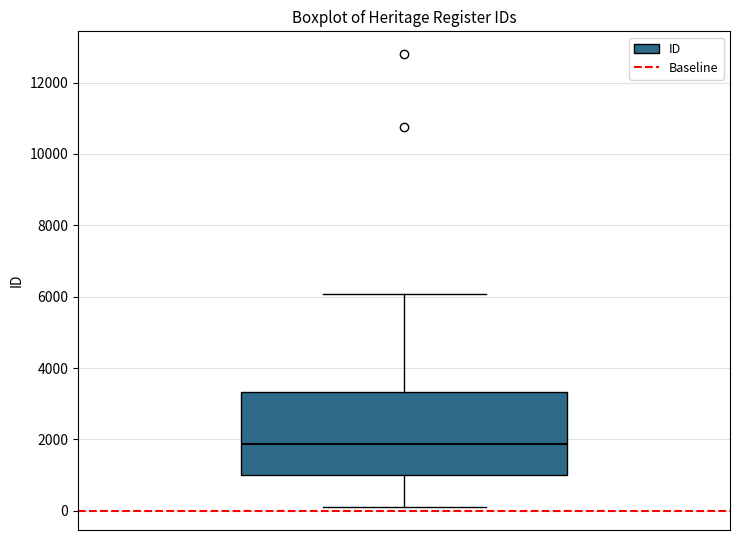

Where does the lower whisker of the box end on the y-axis? The values are not printed on the chart, so give them approximately, as read against the axis.

0